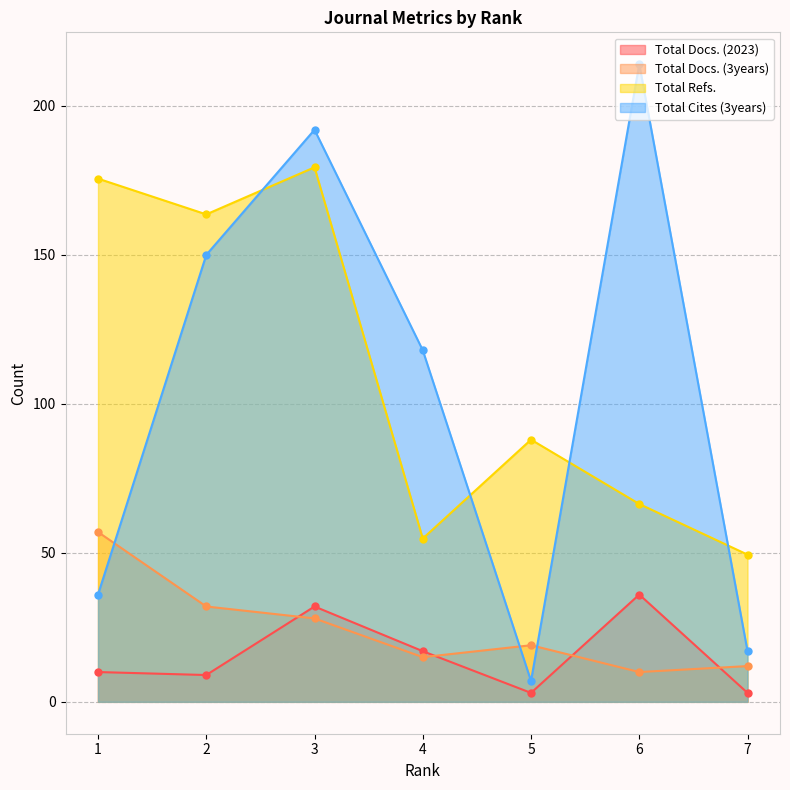

The value of Total Cites (3years) at 7 is 17.0. True or false?

True